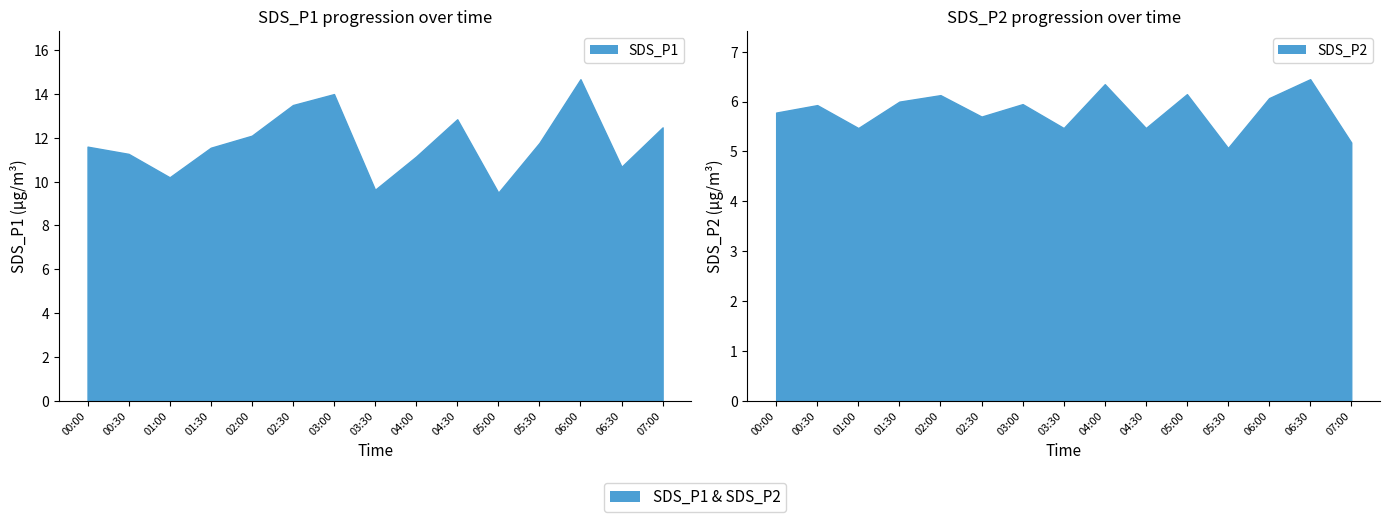

Which category has the lowest value in the SDS_P2 series?

05:30